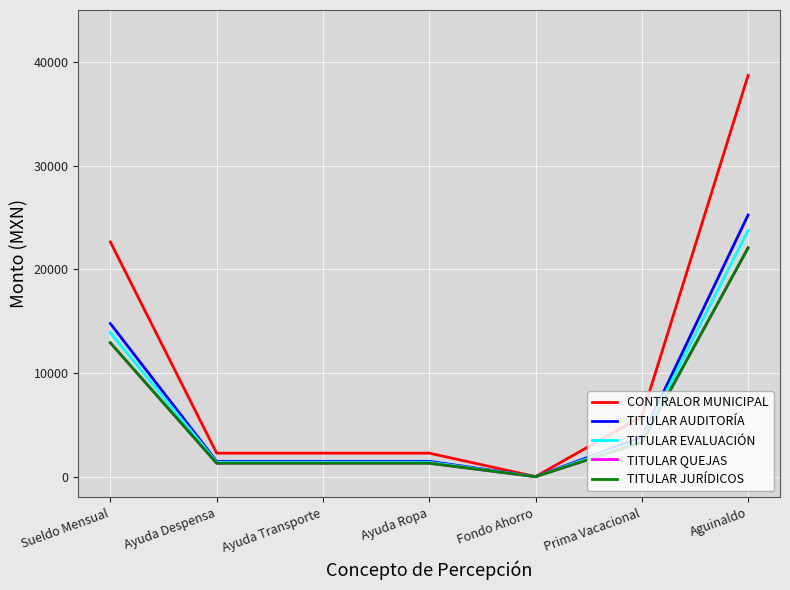

Reading left to right, transcribe all the data shown in this chart.

CONTRALOR MUNICIPAL: 22630.0	2263.0	2263.0	2263.0	0.0	5803.2	38688.0
TITULAR AUDITORÍA: 14759.0	1475.9	1475.9	1475.9	0.0	3784.8	25231.8
TITULAR EVALUACIÓN: 13884.0	1388.4	1388.4	1388.4	0.0	3560.4	23735.9
TITULAR QUEJAS: 12904.0	1290.4	1290.4	1290.4	0.0	3309.1	22060.5
TITULAR JURÍDICOS: 12904.0	1290.4	1290.4	1290.4	0.0	3309.1	22060.5